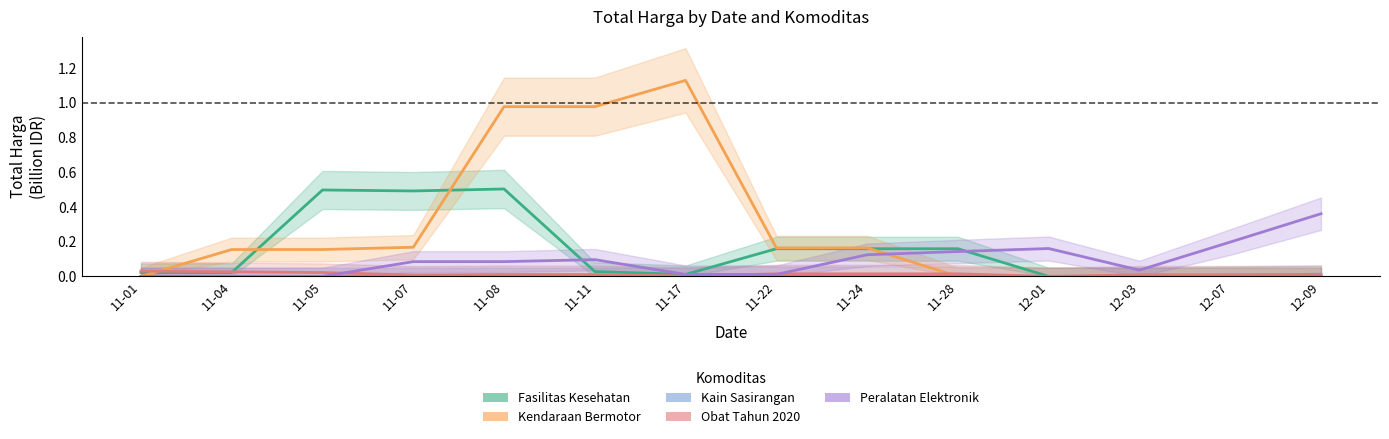

At which category is the sum across all series the highest?

11-08